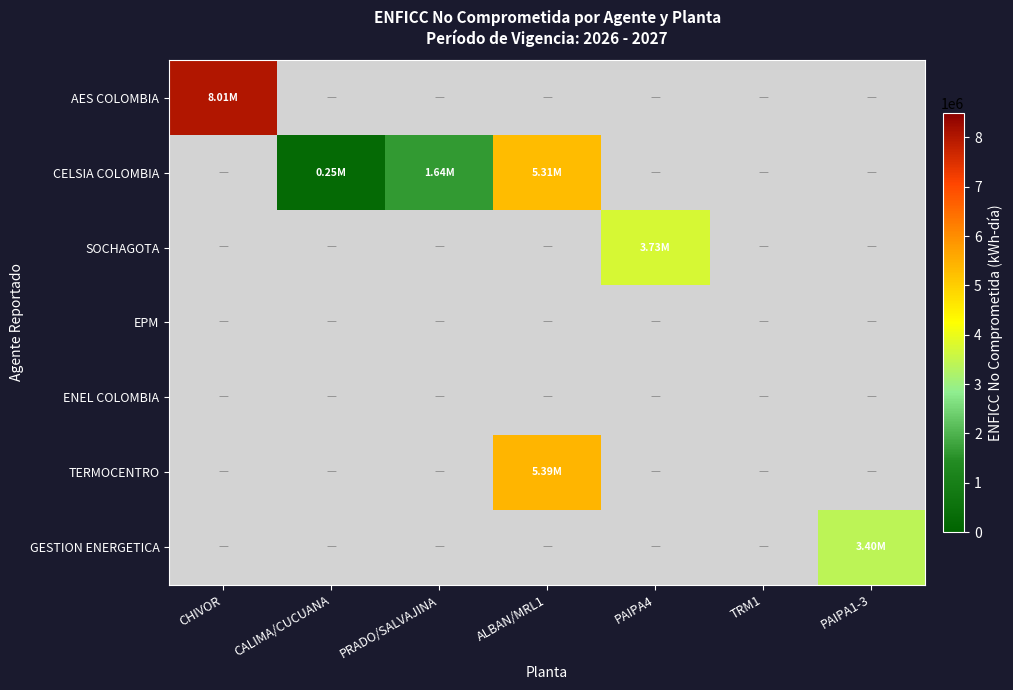

Reading left to right, what are all the values shown in this chart?

AES COLOMBIA: CHIVOR=8009920	CALIMA/CUCUANA=0	PRADO/SALVAJINA=0	ALBAN/MRL1=0	PAIPA4=0	TRM1=0	PAIPA1-3=0
CELSIA COLOMBIA: CHIVOR=0	CALIMA/CUCUANA=252152	PRADO/SALVAJINA=1641546	ALBAN/MRL1=5305883	PAIPA4=0	TRM1=0	PAIPA1-3=0
SOCHAGOTA: CHIVOR=0	CALIMA/CUCUANA=0	PRADO/SALVAJINA=0	ALBAN/MRL1=0	PAIPA4=3733647	TRM1=0	PAIPA1-3=0
EPM: CHIVOR=0	CALIMA/CUCUANA=0	PRADO/SALVAJINA=0	ALBAN/MRL1=0	PAIPA4=0	TRM1=0	PAIPA1-3=0
ENEL COLOMBIA: CHIVOR=0	CALIMA/CUCUANA=0	PRADO/SALVAJINA=0	ALBAN/MRL1=0	PAIPA4=0	TRM1=0	PAIPA1-3=0
TERMOCENTRO: CHIVOR=0	CALIMA/CUCUANA=0	PRADO/SALVAJINA=0	ALBAN/MRL1=5385396	PAIPA4=0	TRM1=0	PAIPA1-3=0
GESTION ENERGETICA: CHIVOR=0	CALIMA/CUCUANA=0	PRADO/SALVAJINA=0	ALBAN/MRL1=0	PAIPA4=0	TRM1=0	PAIPA1-3=3404650